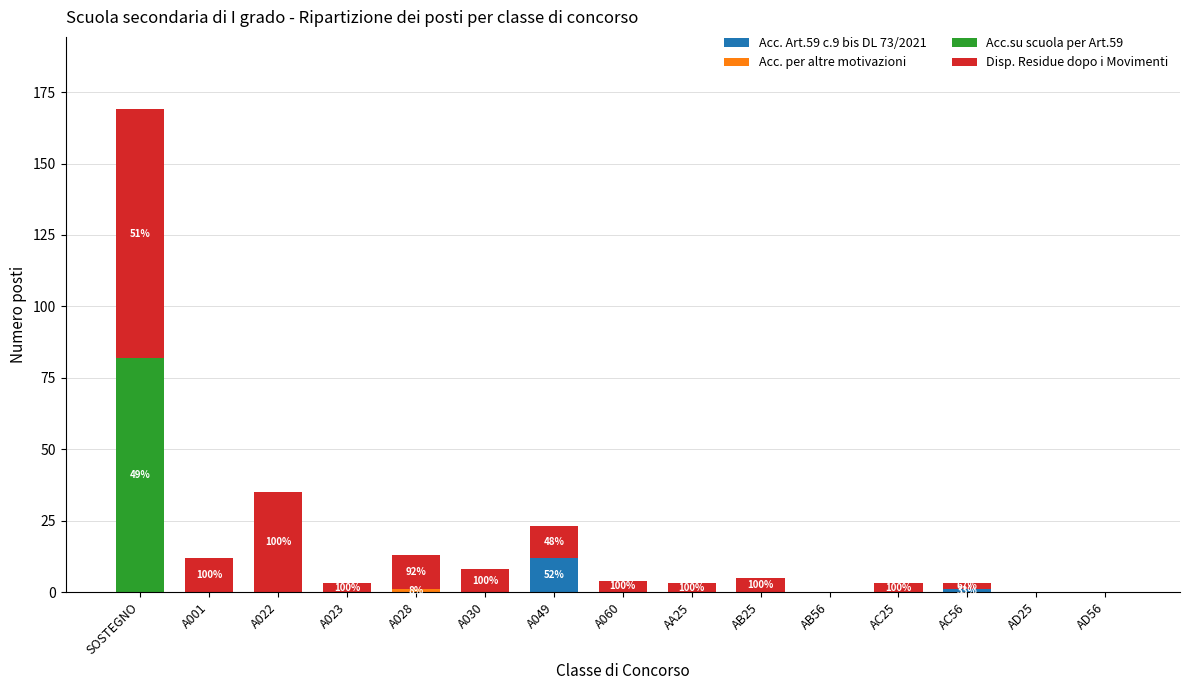

The value of Acc. Art.59 c.9 bis DL 73/2021 at AD56 is 0. True or false?

True